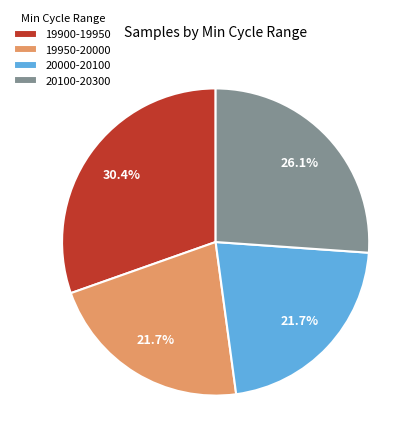

Which category has the biggest portion of the pie?

19900-19950